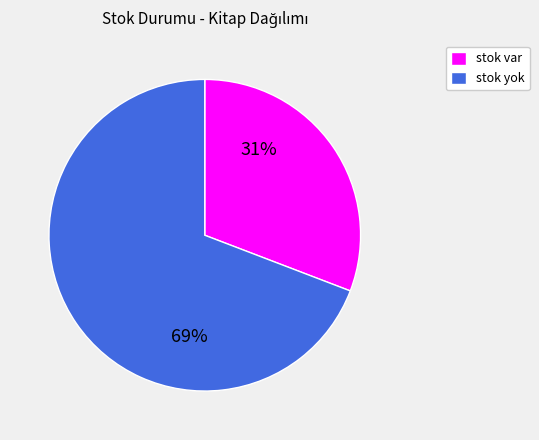

To the nearest percent, what is the combined percentage of stok var and stok yok?

100%